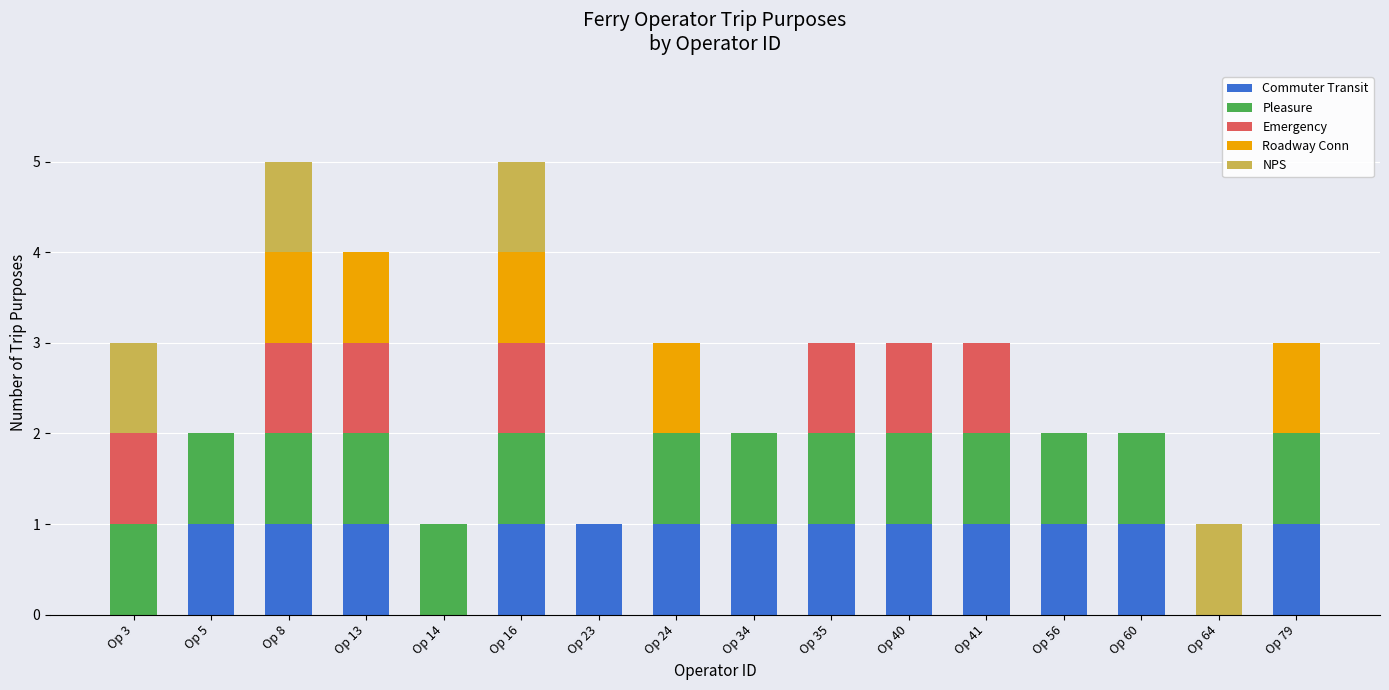

What is the total value across all series at Op 13?

4